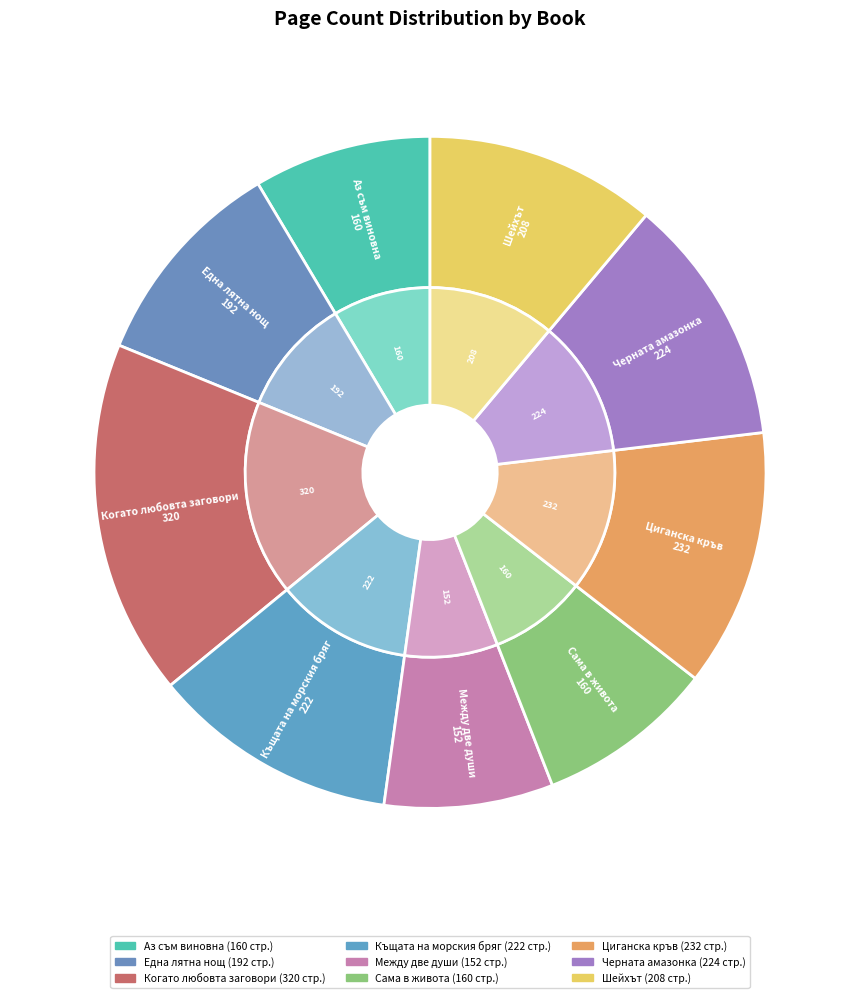

Is there any slice that represents more than half of the pie?

No